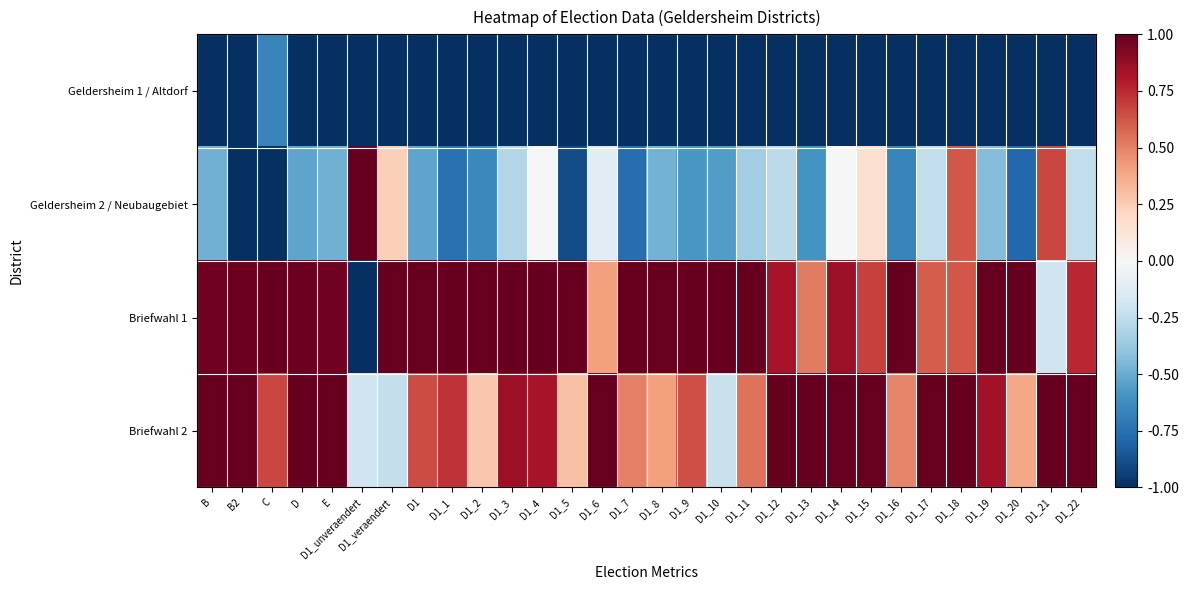

At how many categories does at least one series exceed 0?

30